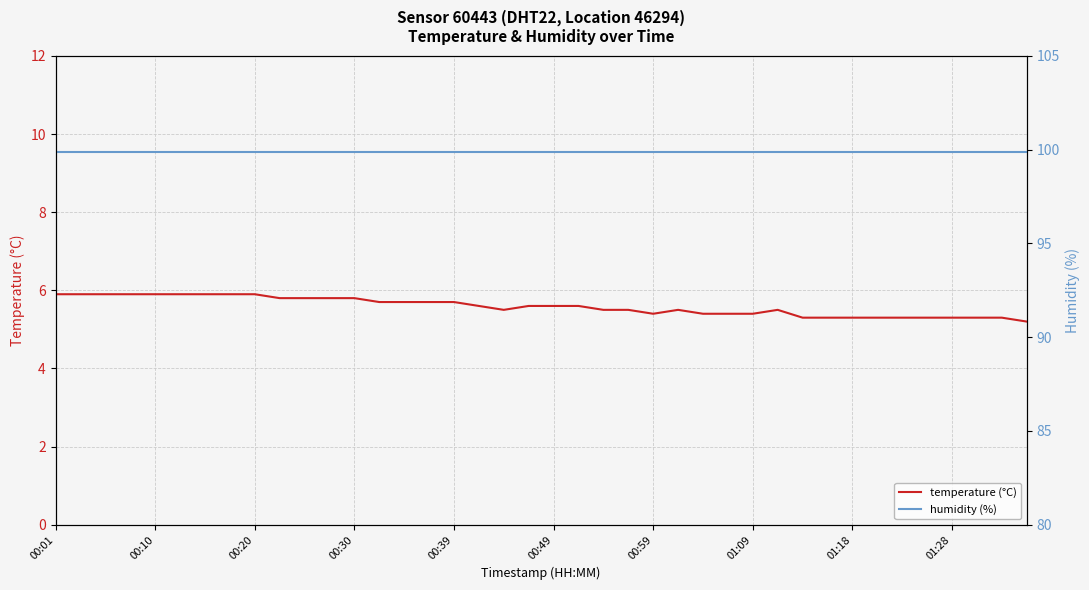

The temperature (°C) series shows 5.6 at 00:49. True or false?

True